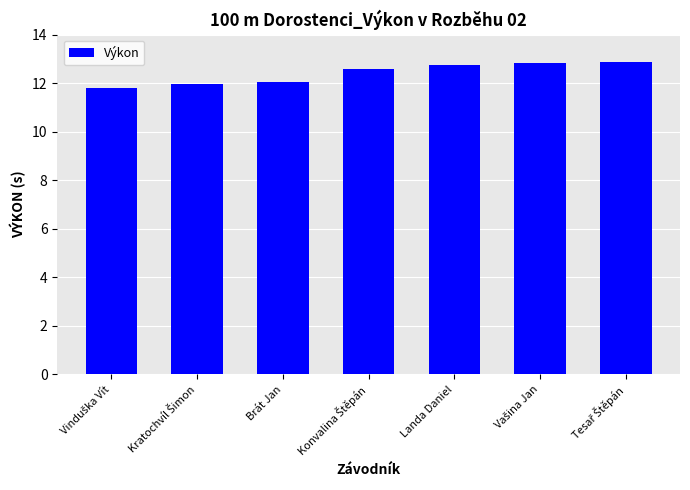

What is the difference between the maximum and minimum values?

1.1